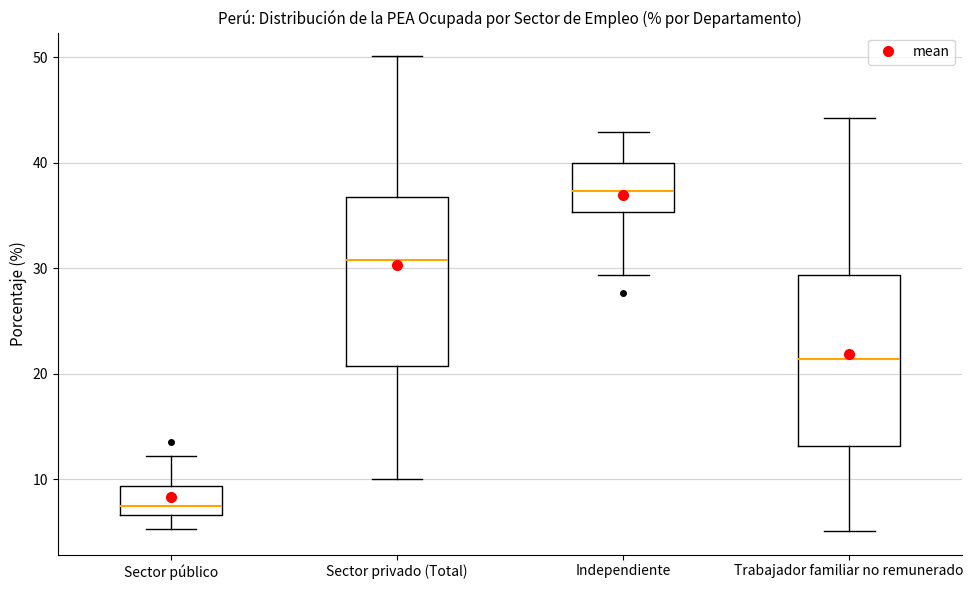

Where does the lower whisker of the box for Sector público end on the y-axis? The values are not printed on the chart, so give them approximately, as read against the axis.

5